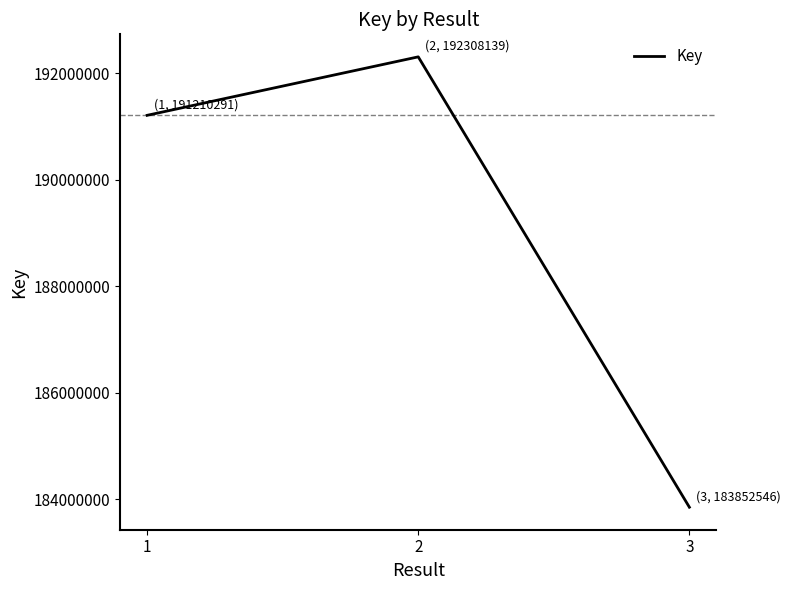

What is the ratio of the value at 3 to the value at 2?

1.0